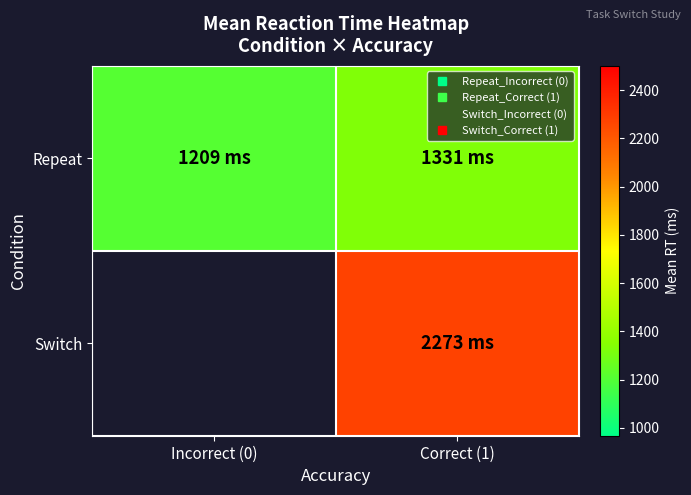

At which label does Repeat reach its minimum?

Incorrect (0)